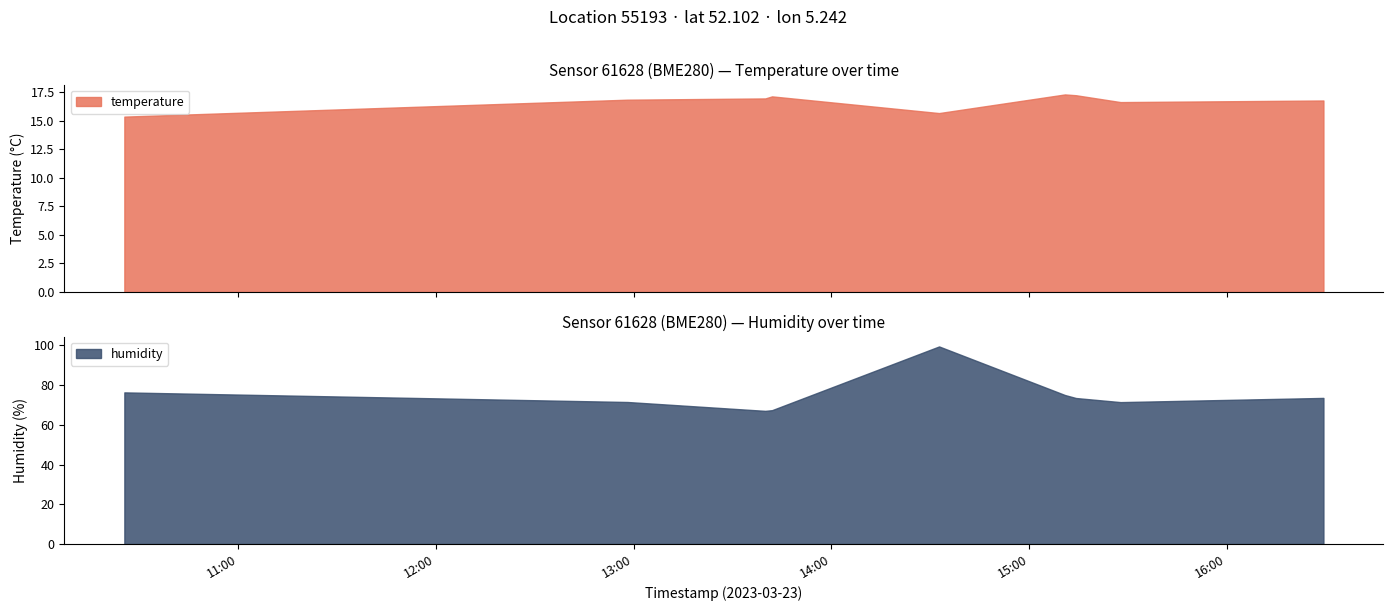

Reading left to right, extract all data points from this chart.

temperature: 2023-03-23T10:25:29=15.3	2023-03-23T12:58:08=16.8	2023-03-23T13:39:57=16.9	2023-03-23T13:42:00=17.1	2023-03-23T14:32:41=15.7	2023-03-23T15:10:53=17.3	2023-03-23T15:14:13=17.2	2023-03-23T15:27:44=16.6	2023-03-23T16:29:18=16.8
humidity: 2023-03-23T10:25:29=76.3	2023-03-23T12:58:08=71.4	2023-03-23T13:39:57=67.0	2023-03-23T13:42:00=67.3	2023-03-23T14:32:41=99.4	2023-03-23T15:10:53=74.9	2023-03-23T15:14:13=73.4	2023-03-23T15:27:44=71.4	2023-03-23T16:29:18=73.5